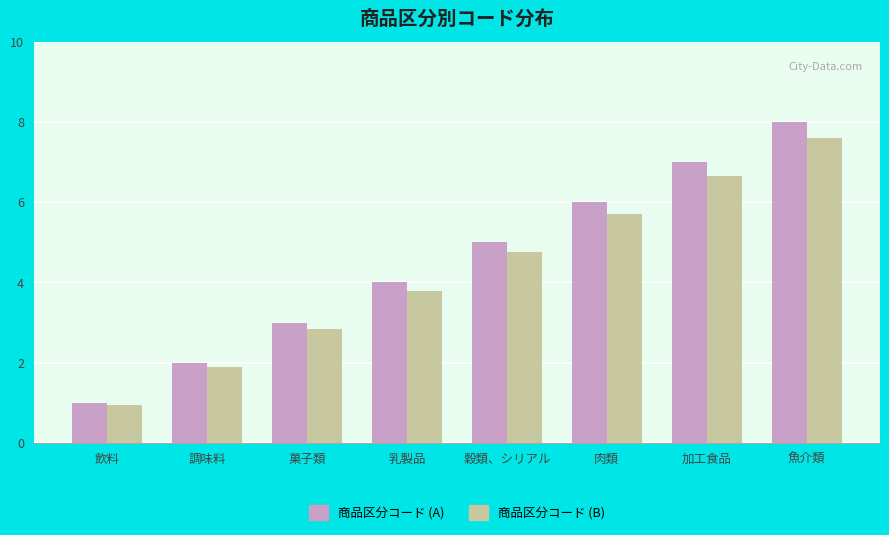

What is the lowest value of the 商品区分コード (A) series?

1.0